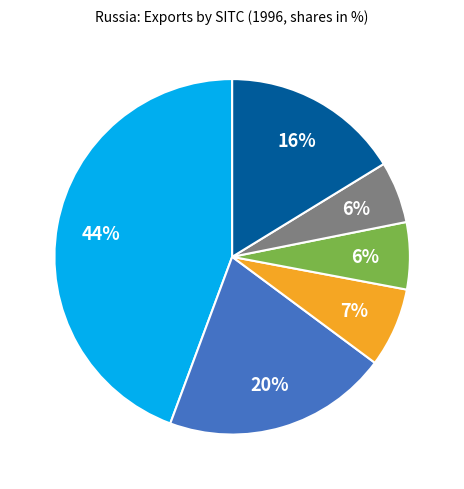

Is there any slice that represents more than half of the pie?

No